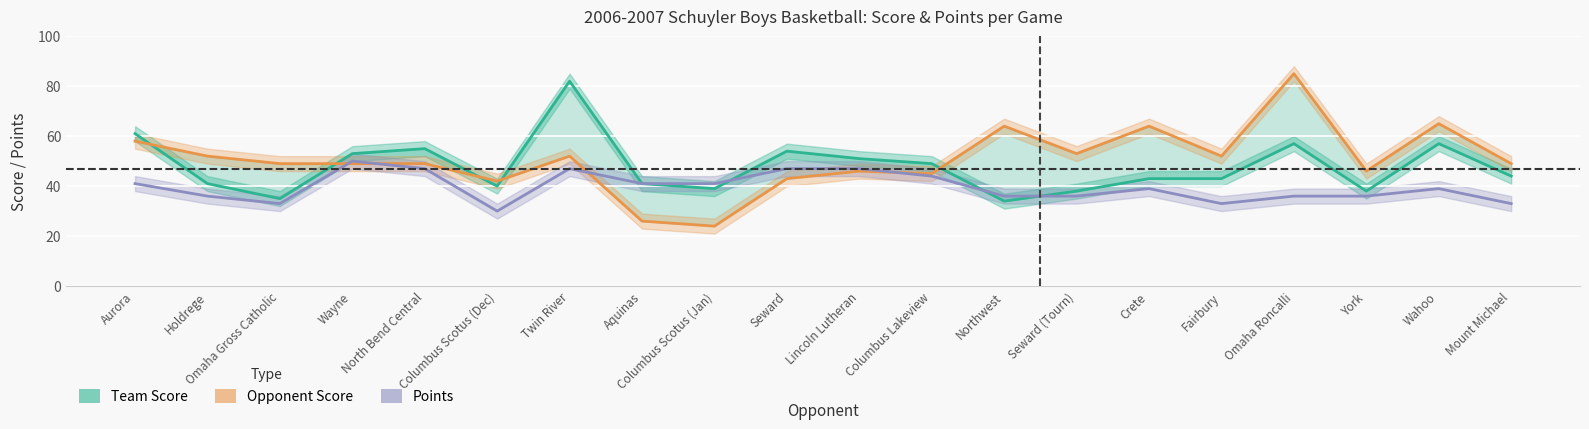

Does the chart display data point markers on the line(s)?

No